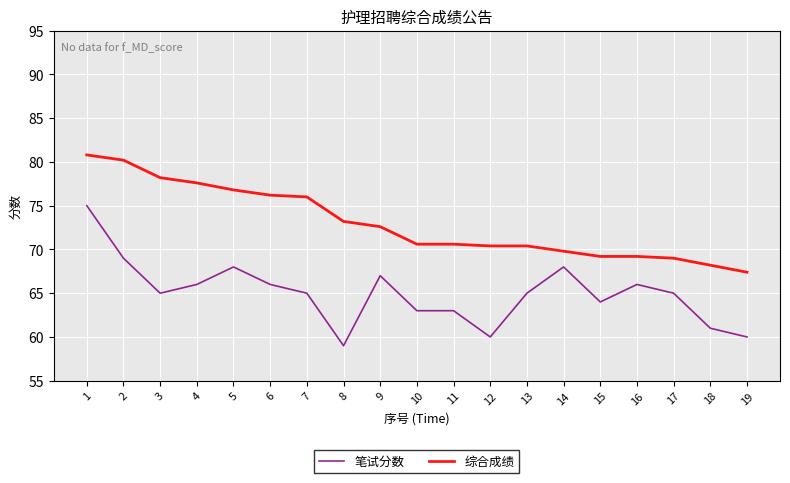

Where is 综合成绩 nearest to the value 74?

8